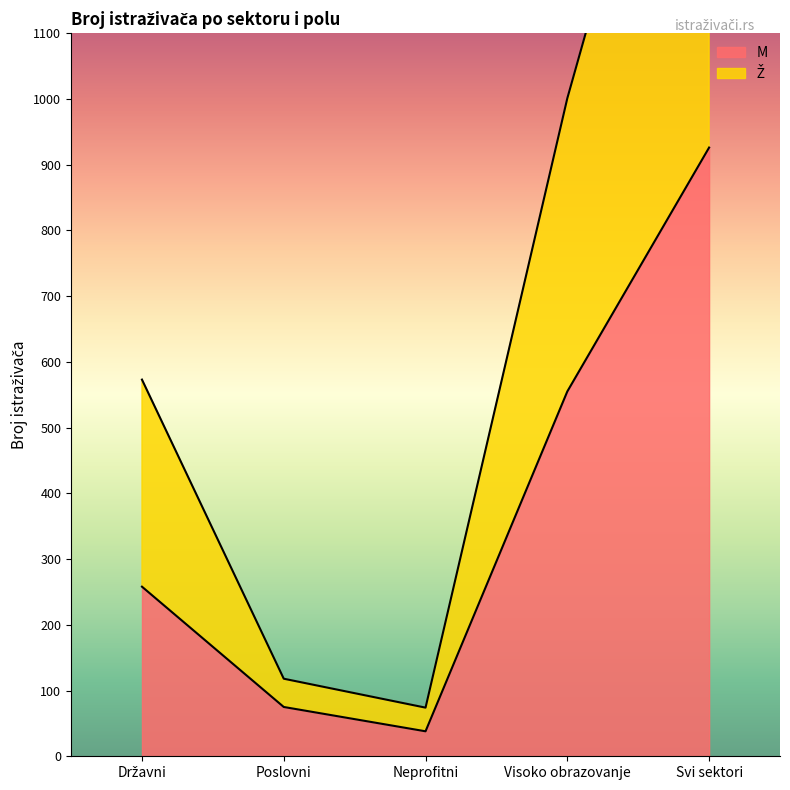

Is it true that M equals 555 at Visoko obrazovanje?

True